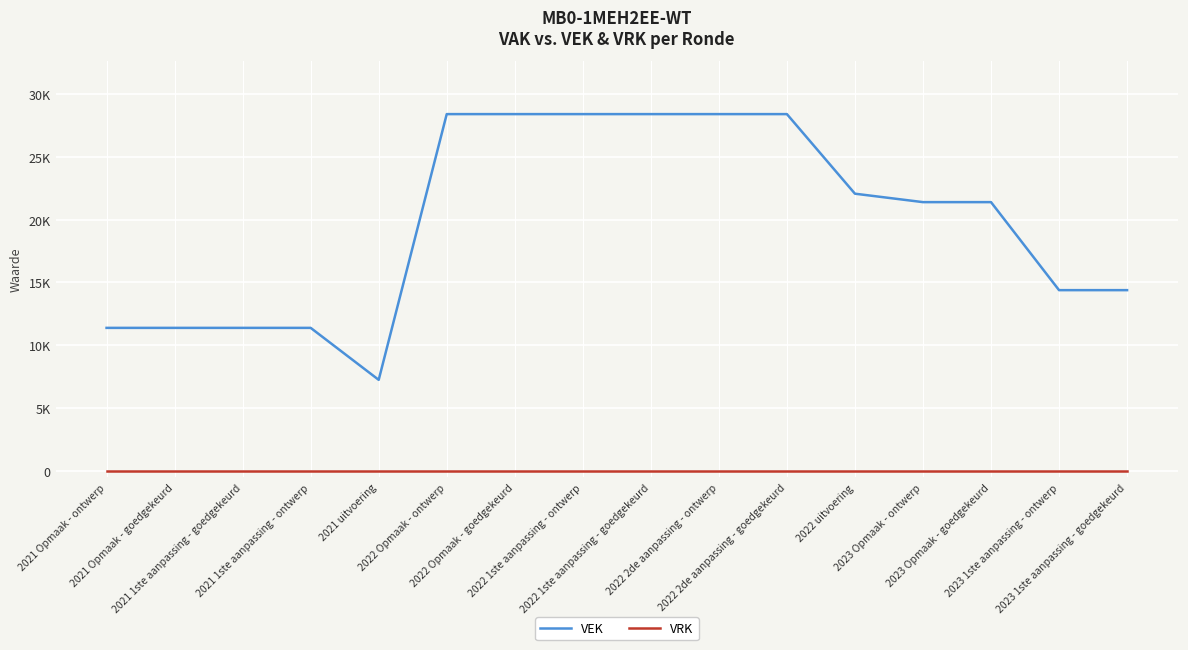

Does the chart have visible grid lines?

Yes